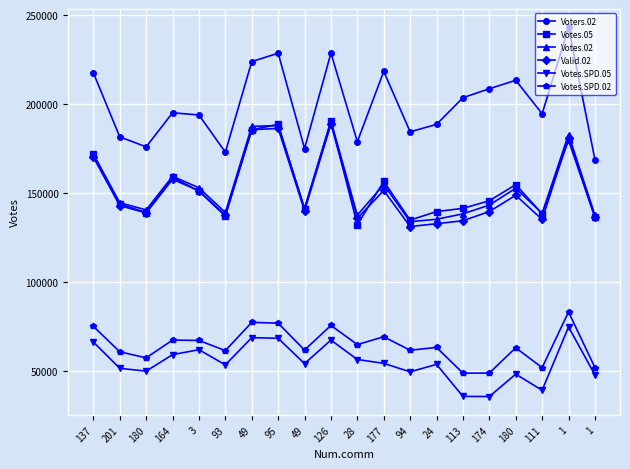

At 126, list the series in order from smallest to largest.

Votes.SPD.05, Votes.SPD.02, Valid.02, Votes.05, Votes.02, Voters.02